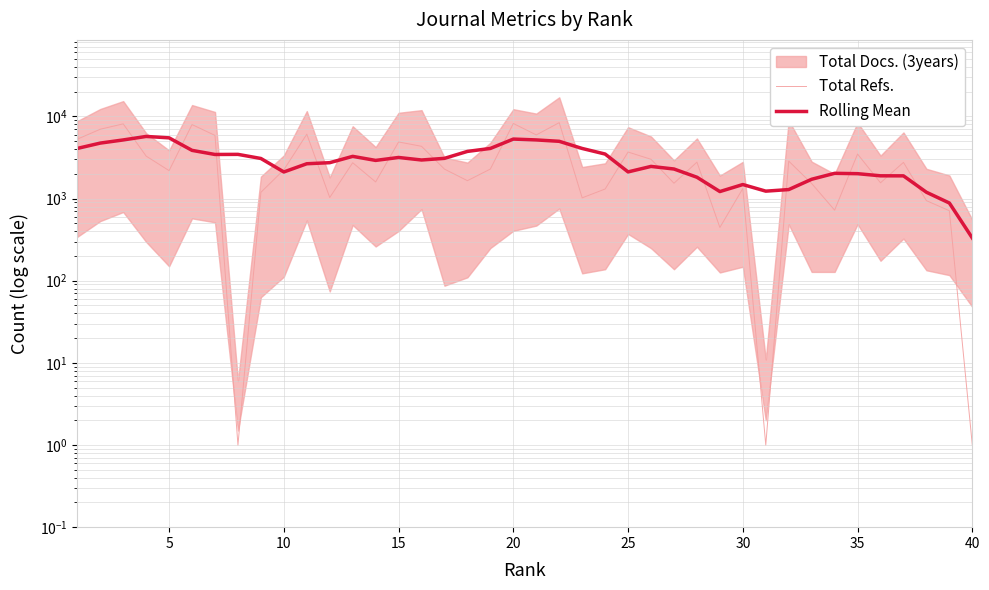

Reading left to right, what are all the values shown in this chart?

Total Refs.: 5287.0	6983.0	8117.0	3289.0	2187.0	7957.0	5872.0	1.0	1191.0	2240.0	6077.0	1030.0	2732.0	1594.0	4887.0	4328.0	2282.0	1651.0	2289.0	8207.0	5953.0	8397.0	1021.0	1307.0	3685.0	3007.0	1537.0	2778.0	445.0	1326.0	1.0	2859.0	1525.0	723.0	3483.0	1556.0	2759.0	943.0	711.0	1.0
Rolling Mean: 4077.4	4735.2	5172.6	5706.6	5484.4	3861.2	3441.6	3452.2	3076.2	2107.8	2654.0	2734.6	3264.0	2914.2	3164.6	2948.4	3087.4	3751.4	4076.4	5299.4	5173.4	4977.0	4072.6	3483.4	2111.4	2462.8	2290.4	1818.6	1217.4	1481.8	1231.2	1286.8	1718.2	2029.2	2009.2	1892.8	1890.4	1194.0	882.8	331.0